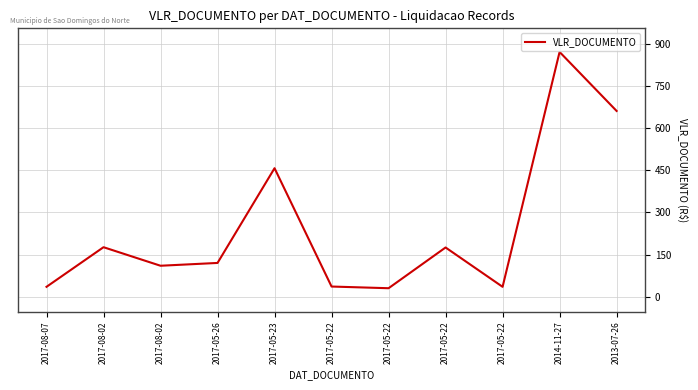

How many lines are shown in the chart?

1